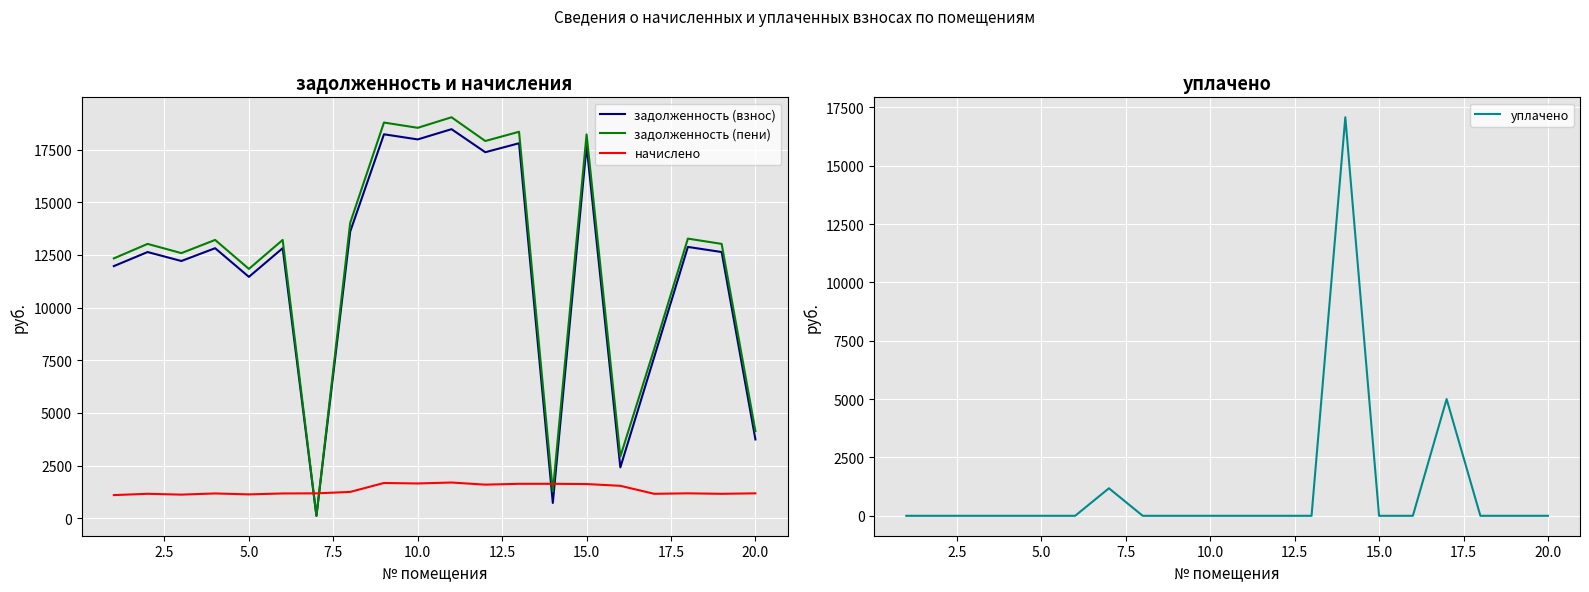

Reading left to right, what are all the values shown in this chart?

задолженность (взнос): 11969.0	12637.2	12211.9	12819.5	11458.5	12819.5	116.8	13609.4	18226.8	17983.7	18469.9	17376.1	17801.5	726.6	17680.0	2414.6	7637.2	12880.3	12637.2	3740.8
задолженность (пени): 12335.5	13024.1	12585.8	13211.9	11836.1	13211.9	118.1	14026.1	18784.8	18534.2	19035.4	17908.1	18346.5	1271.6	18221.2	2927.9	8024.1	13274.6	13024.1	4135.2
начислено: 1099.3	1160.6	1121.6	1177.4	1132.7	1177.4	1183.0	1249.9	1674.0	1651.7	1696.3	1595.9	1634.9	1634.9	1623.8	1540.1	1160.6	1183.0	1160.6	1183.0
уплачено: 0.0	0.0	0.0	0.0	0.0	0.0	1179.0	0.0	0.0	0.0	0.0	0.0	0.0	17074.9	0.0	0.0	5000.0	0.0	0.0	0.0